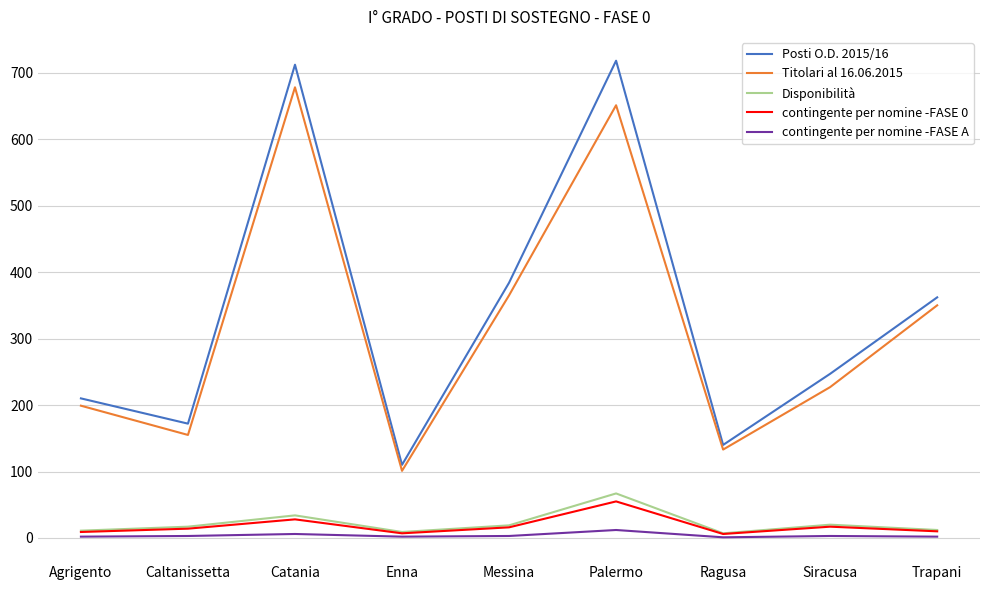

Which series changed the most between Agrigento and Trapani?

Posti O.D. 2015/16